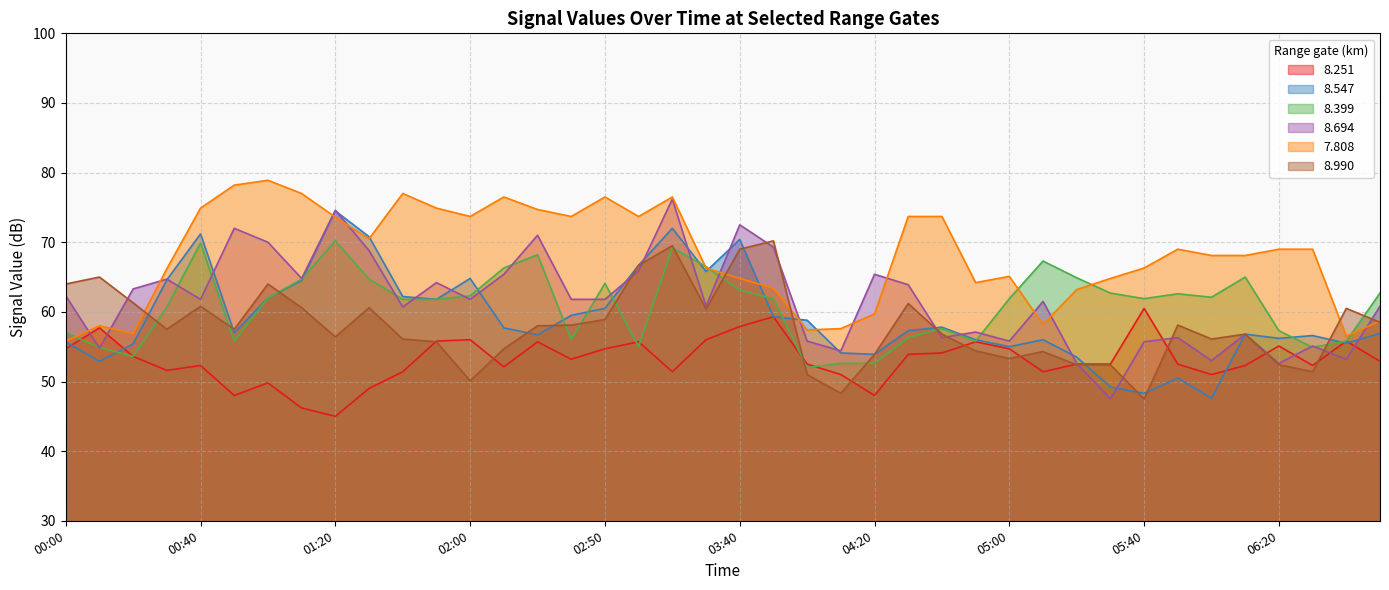

True or false: 8.694 and 7.808 intersect in this chart.

True